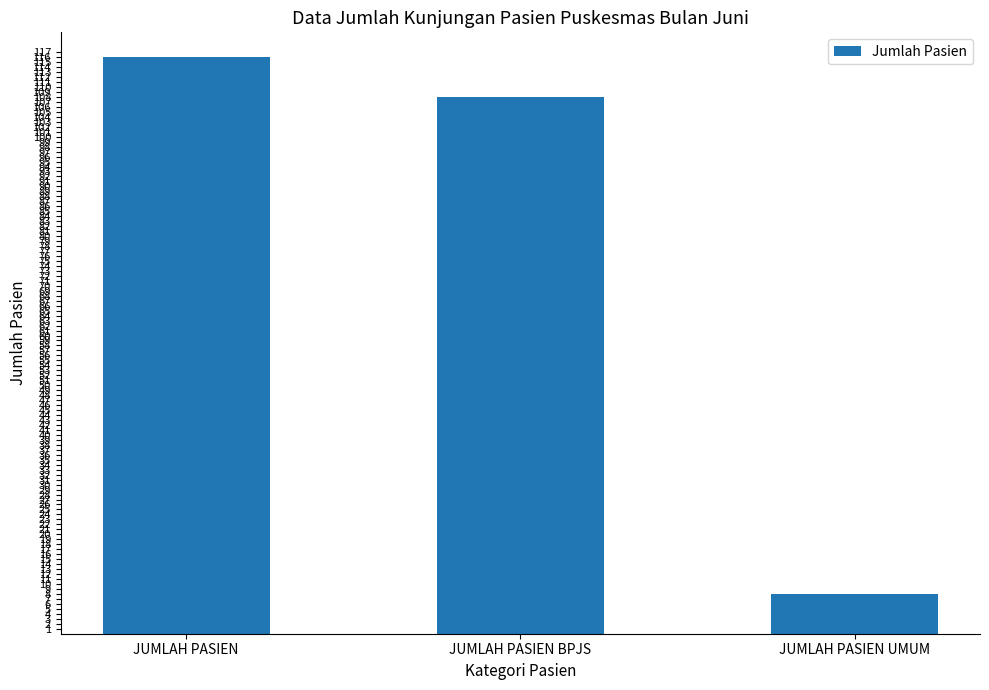

Reading left to right, what are all the values shown in this chart?

JUMLAH PASIEN=116	JUMLAH PASIEN BPJS=108	JUMLAH PASIEN UMUM=8